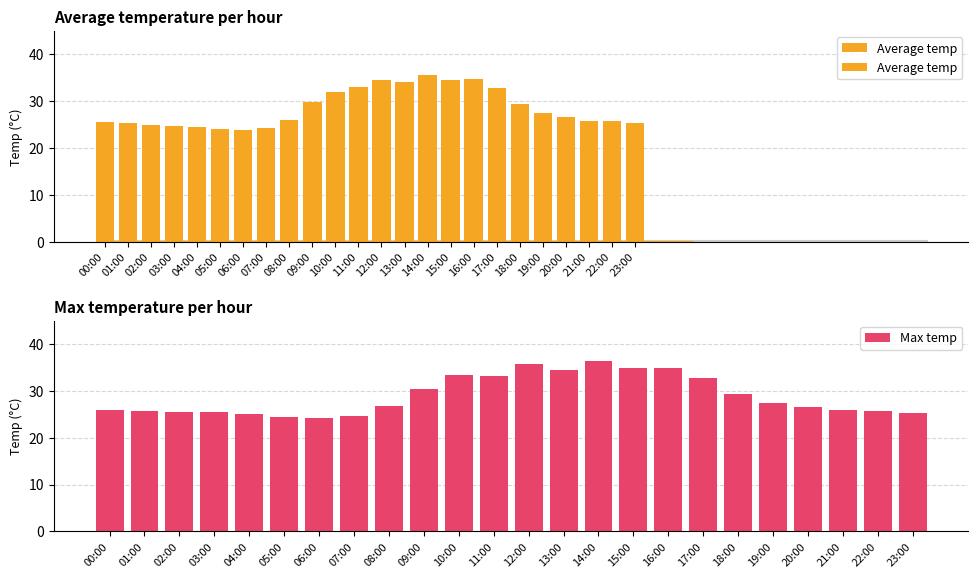

What is the difference between the Average temp values at 09:00 and 11:00?

3.4